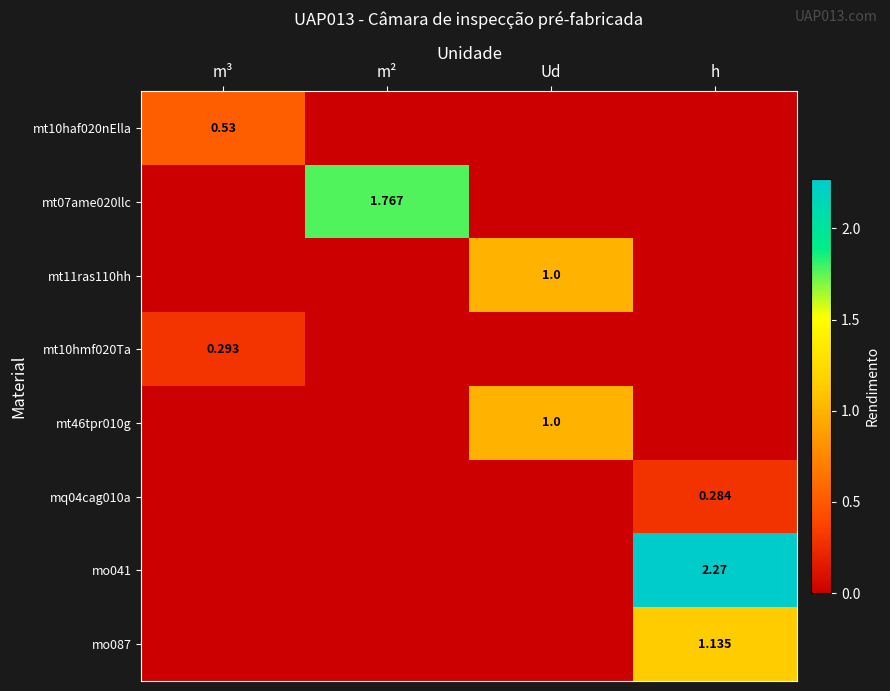

At which category does the chart reach its minimum across all series?

m²